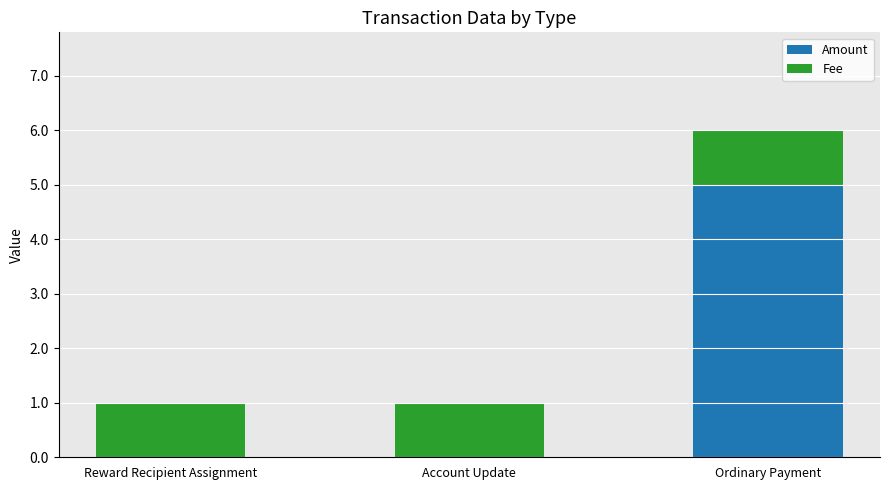

What is the total value across all series at Ordinary Payment?

6